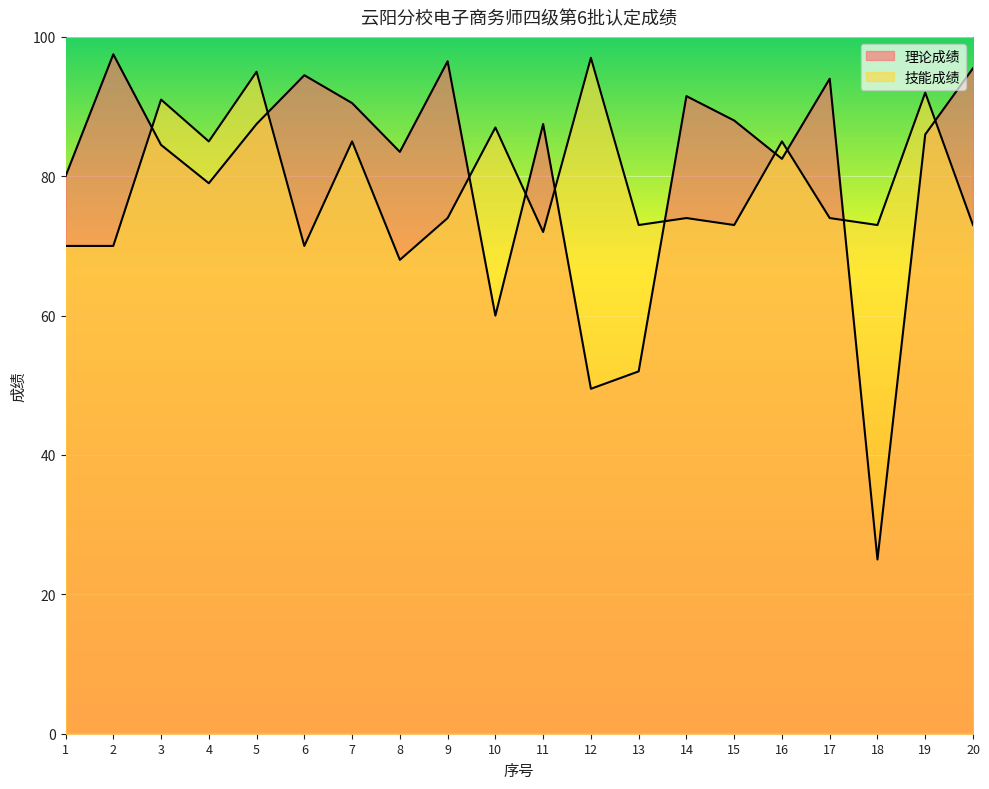

Rank the series by their maximum value, from lowest to highest.

技能成绩, 理论成绩